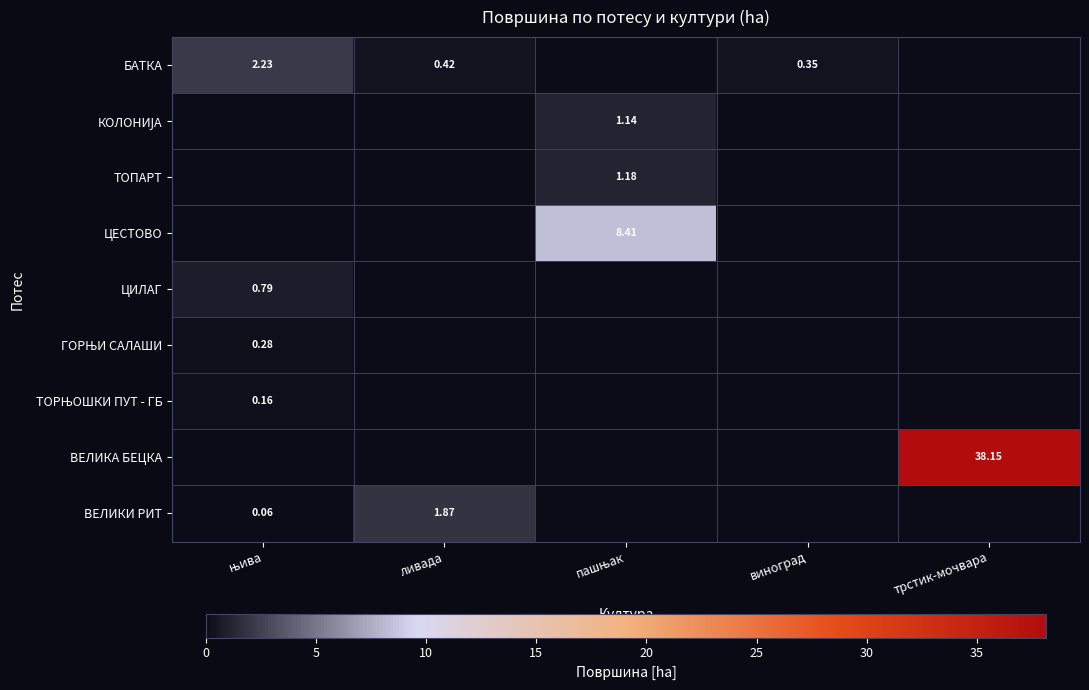

What is the total value across all series at виноград?

0.4